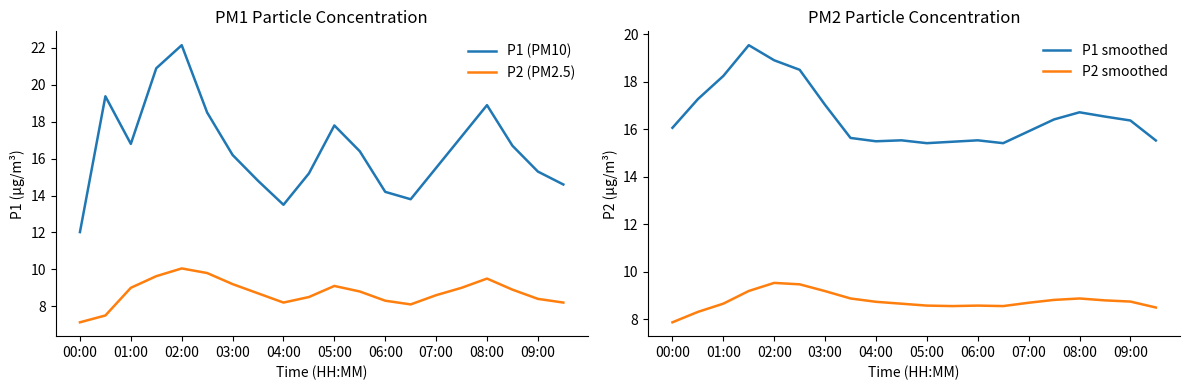

What position from the left is 15?

16